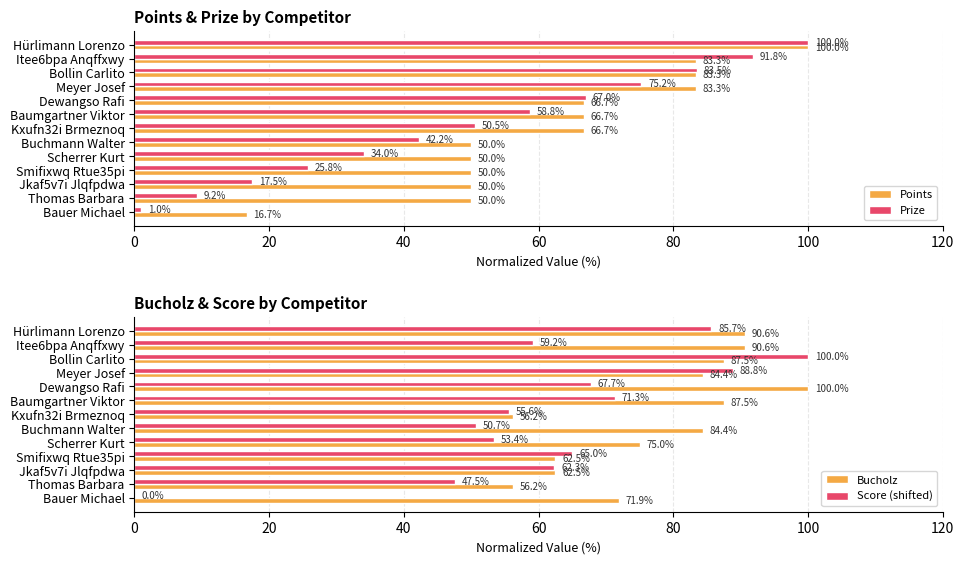

Are the bars grouped side by side (vs. stacked)?

Yes